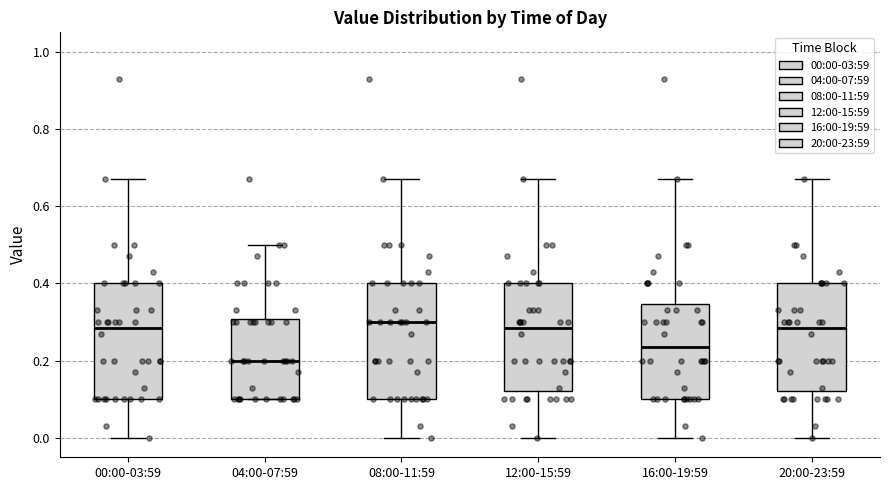

Reading left to right, transcribe this box plot: for each box, give where its median line is, the range the box spans, and where its two whiskers end, as read against the y-axis. The values are not printed on the chart, so give them approximately, as read against the axis.

00:00-03:59: median 0.28, box 0.10 to 0.40, whiskers 0.00 to 0.68
04:00-07:59: median 0.20, box 0.10 to 0.30, whiskers 0.10 to 0.50
08:00-11:59: median 0.30, box 0.10 to 0.40, whiskers 0.00 to 0.68
12:00-15:59: median 0.28, box 0.12 to 0.40, whiskers 0.00 to 0.68
16:00-19:59: median 0.24, box 0.10 to 0.34, whiskers 0.00 to 0.68
20:00-23:59: median 0.28, box 0.12 to 0.40, whiskers 0.00 to 0.68